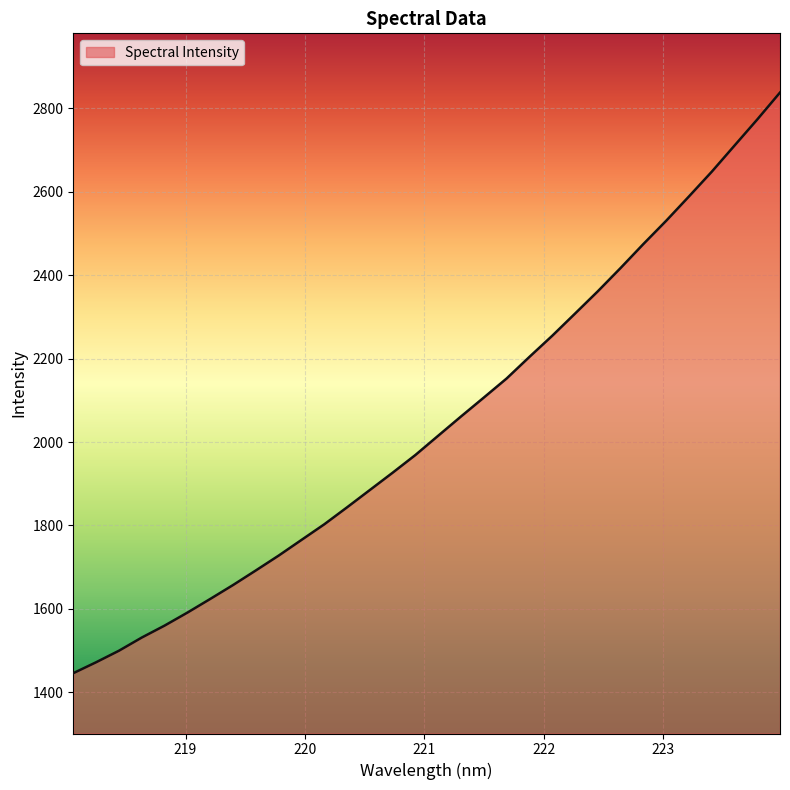

How many lines are shown in the chart?

1